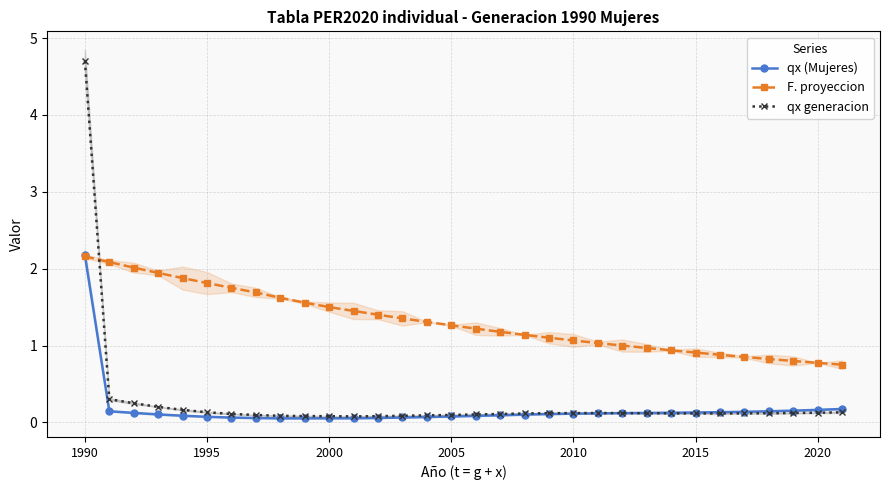

Reading left to right, what are all the values shown in this chart?

qx (Mujeres): 2.2	0.1	0.1	0.1	0.1	0.1	0.1	0.1	0.1	0.1	0.1	0.1	0.1	0.1	0.1	0.1	0.1	0.1	0.1	0.1	0.1	0.1	0.1	0.1	0.1	0.1	0.1	0.1	0.1	0.2	0.2	0.2
F. proyeccion: 2.2	2.1	2.0	1.9	1.9	1.8	1.8	1.7	1.6	1.6	1.5	1.5	1.4	1.4	1.3	1.3	1.2	1.2	1.1	1.1	1.1	1.0	1.0	1.0	0.9	0.9	0.9	0.9	0.8	0.8	0.8	0.8
qx generacion: 4.7	0.3	0.2	0.2	0.2	0.1	0.1	0.1	0.1	0.1	0.1	0.1	0.1	0.1	0.1	0.1	0.1	0.1	0.1	0.1	0.1	0.1	0.1	0.1	0.1	0.1	0.1	0.1	0.1	0.1	0.1	0.1